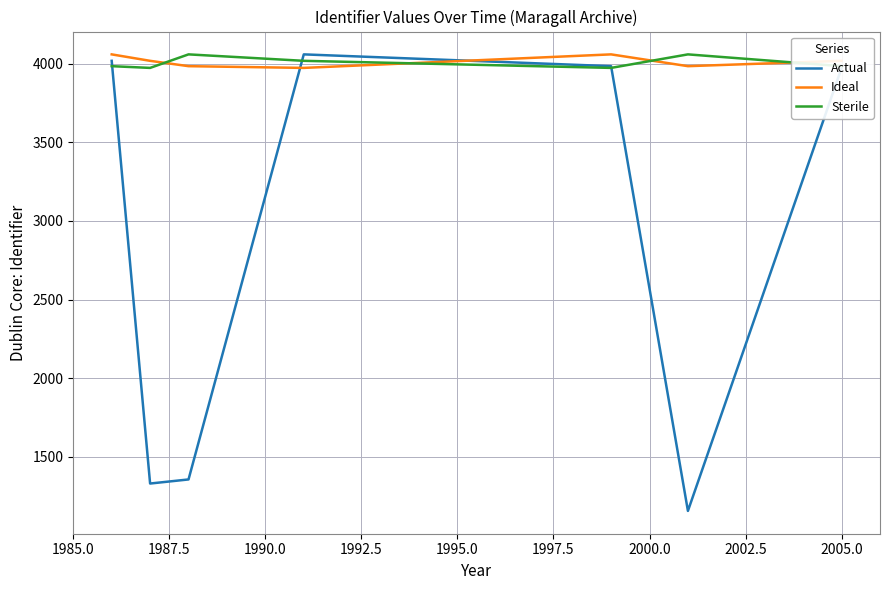

What are all the series names shown in the legend?

Actual, Ideal, Sterile